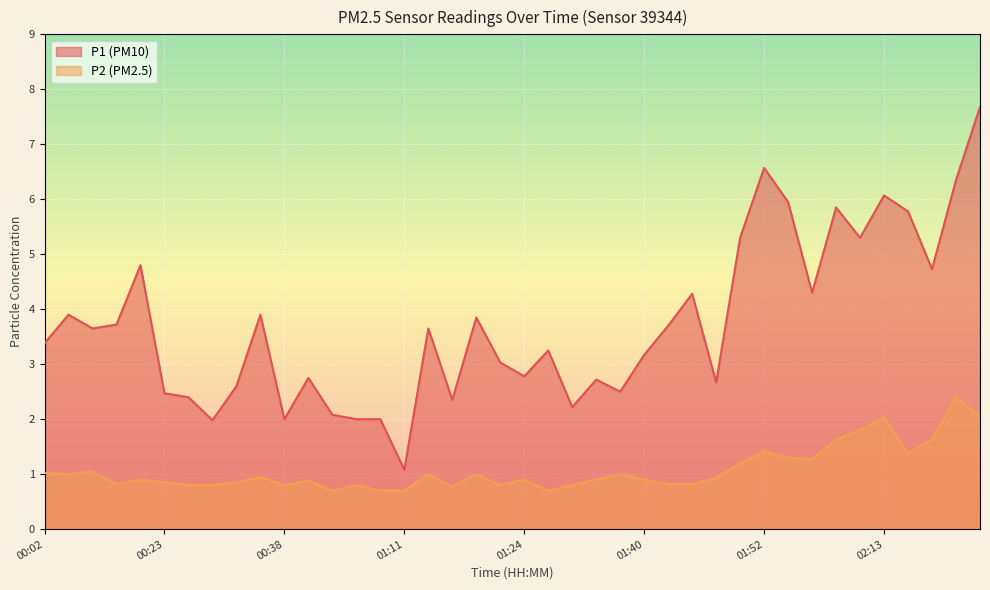

Is the value of P1 at 01:30 greater than the value of P2 at 01:35?

Yes